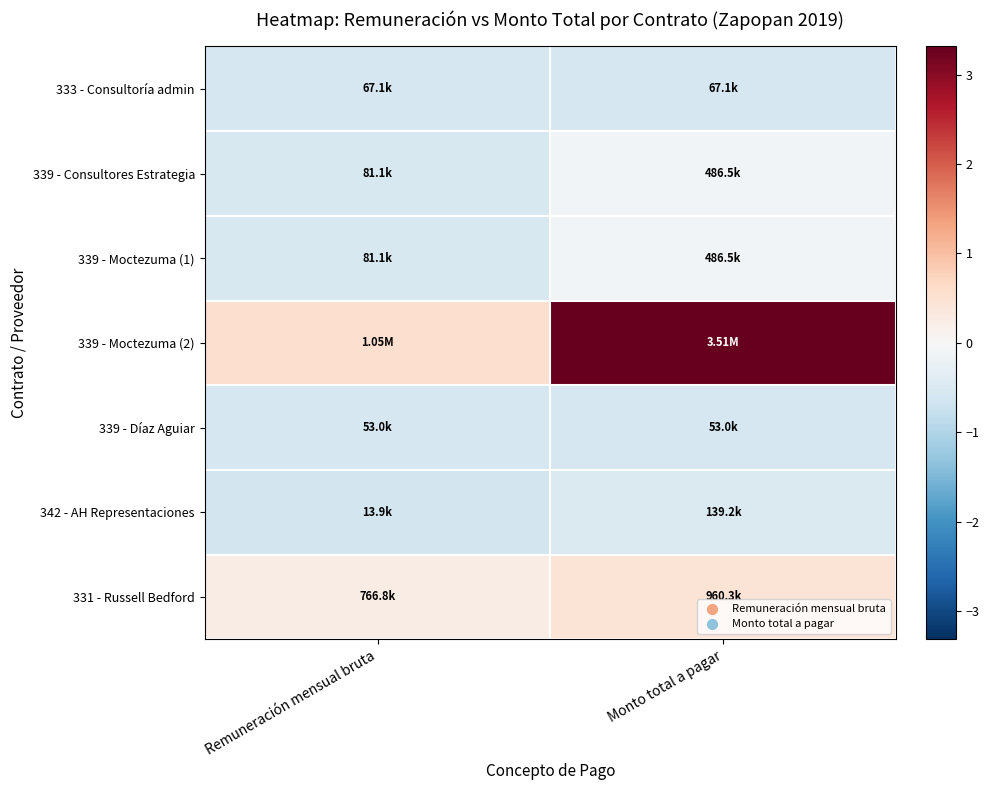

Reading right to left, what are all the values shown in this chart?

333 - Consultoría admin: Monto total a pagar=-0.6	Remuneración mensual bruta=-0.6
339 - Consultores Estrategia: Monto total a pagar=-0.1	Remuneración mensual bruta=-0.5
339 - Moctezuma (1): Monto total a pagar=-0.1	Remuneración mensual bruta=-0.5
339 - Moctezuma (2): Monto total a pagar=3.3	Remuneración mensual bruta=0.6
339 - Díaz Aguiar: Monto total a pagar=-0.6	Remuneración mensual bruta=-0.6
342 - AH Representaciones: Monto total a pagar=-0.5	Remuneración mensual bruta=-0.6
331 - Russell Bedford: Monto total a pagar=0.5	Remuneración mensual bruta=0.2